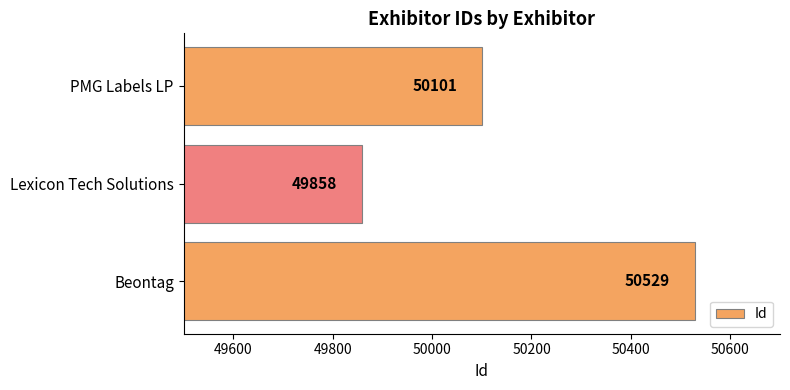

At which category does the chart reach its peak across all series?

Beontag